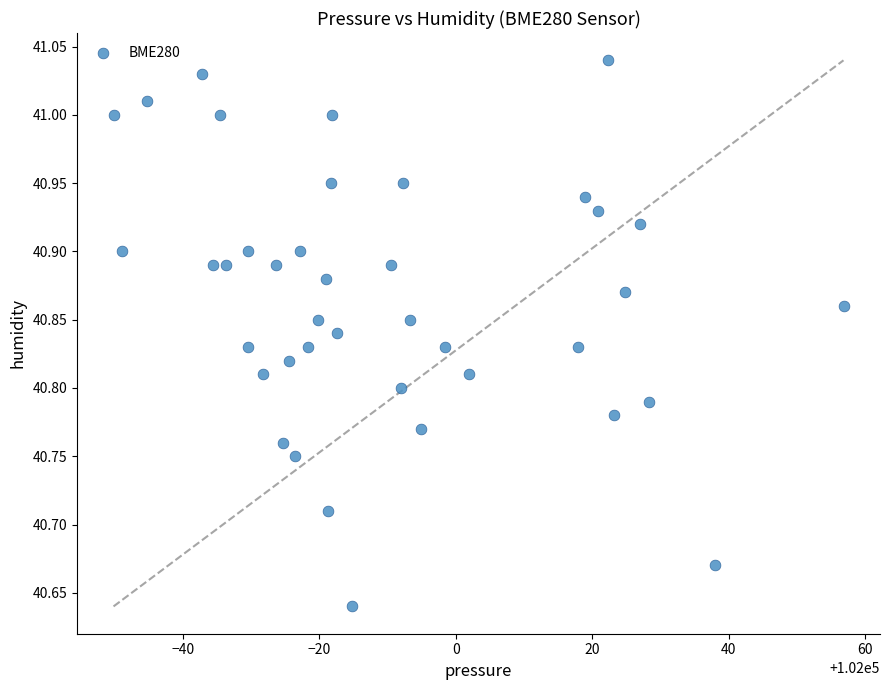

What is the range of Y values (max minus min)?

0.4